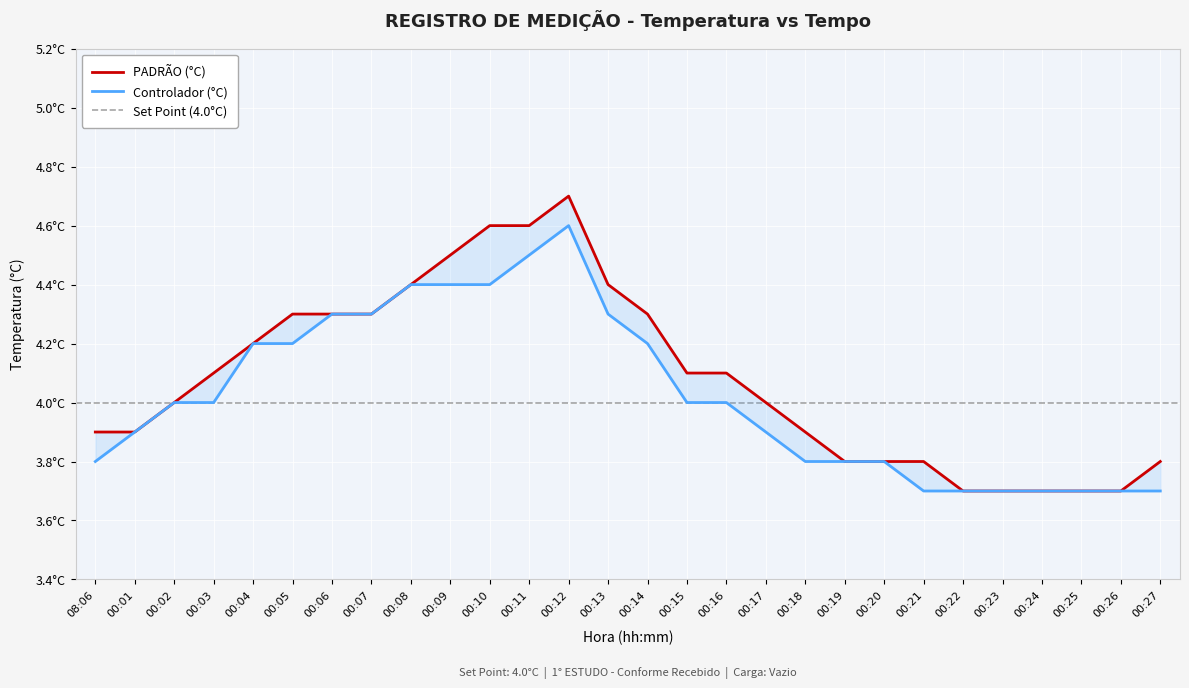

True or false: PADRÃO (°C) has more than 1 interior local peaks.

False